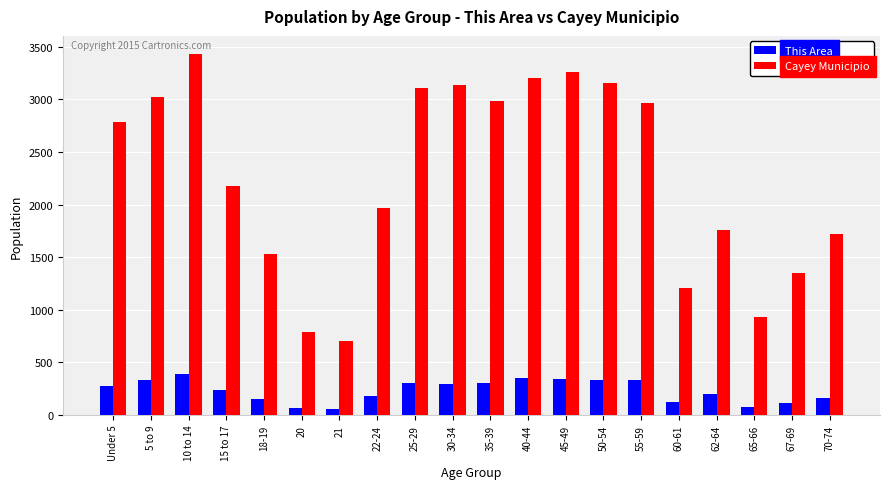

The value of This Area at 30-34 is 295. True or false?

True